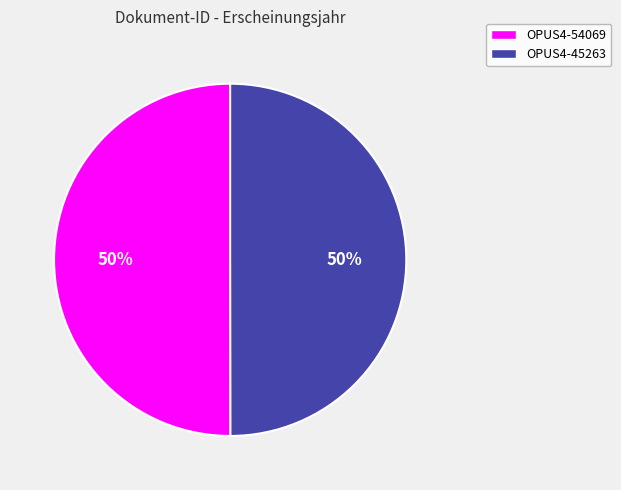

How many slices are in this pie chart?

2